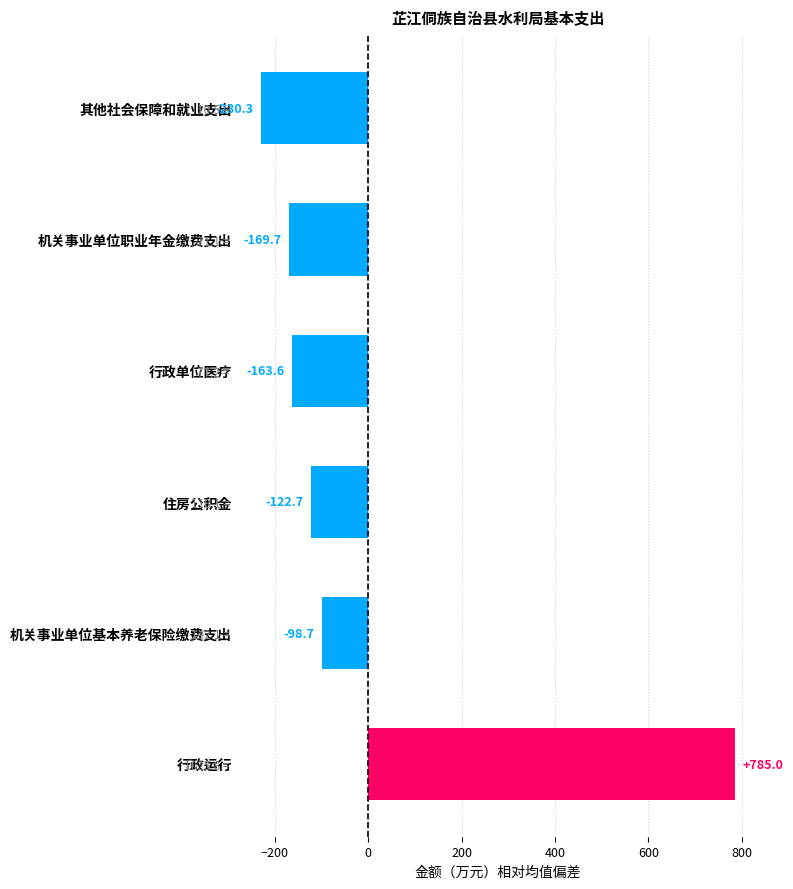

The chart shows a value of -68.3 at 其他社会保障和就业支出. True or false?

False